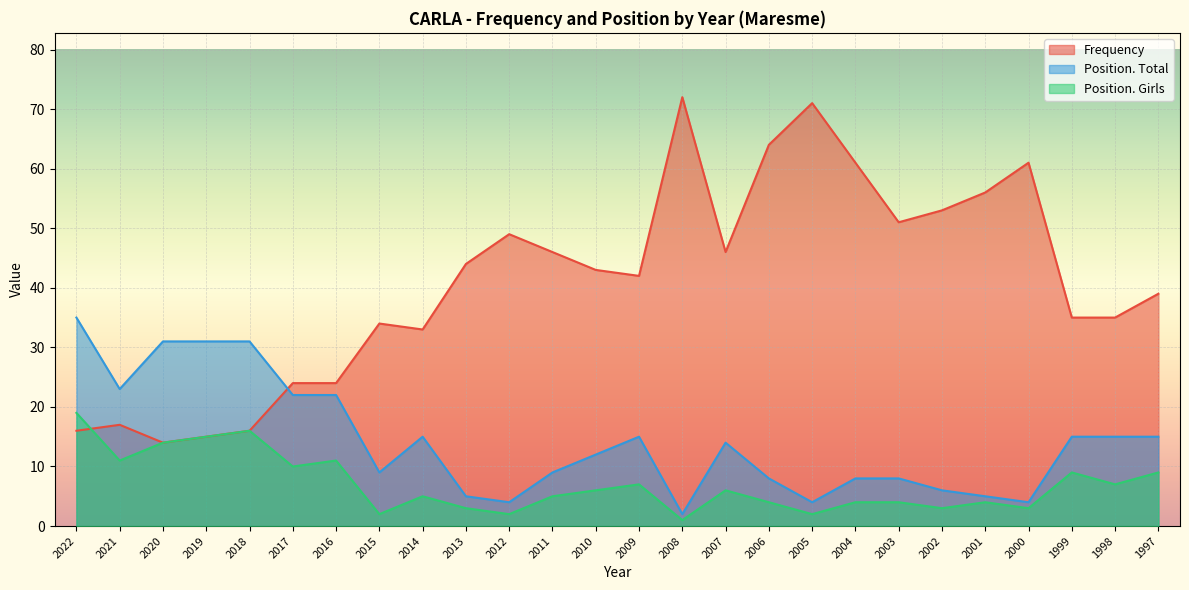

Is it true that Position. Total equals 21 at 1998?

False